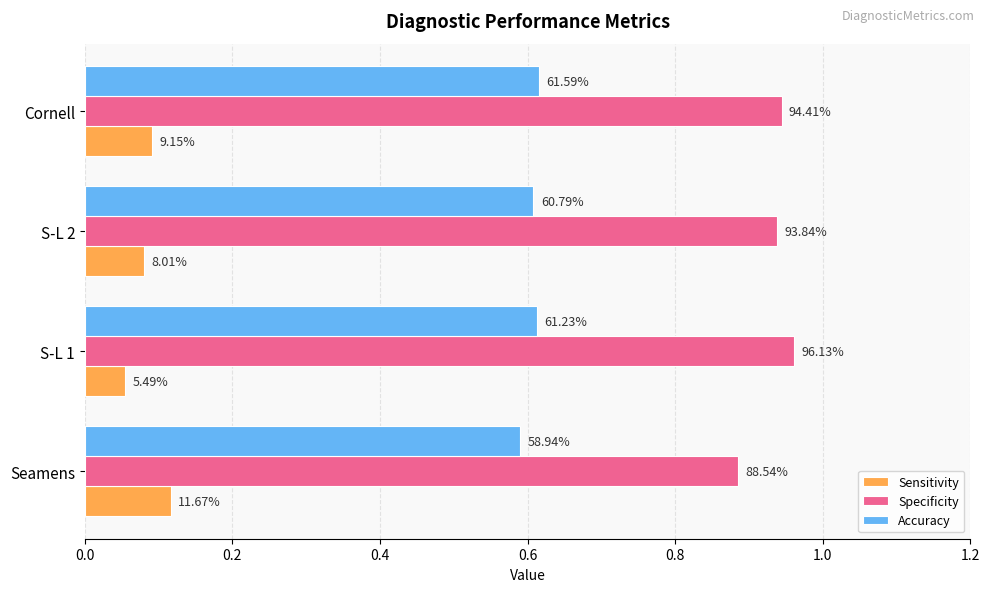

What are all the series names shown in the legend?

Sensitivity, Specificity, Accuracy